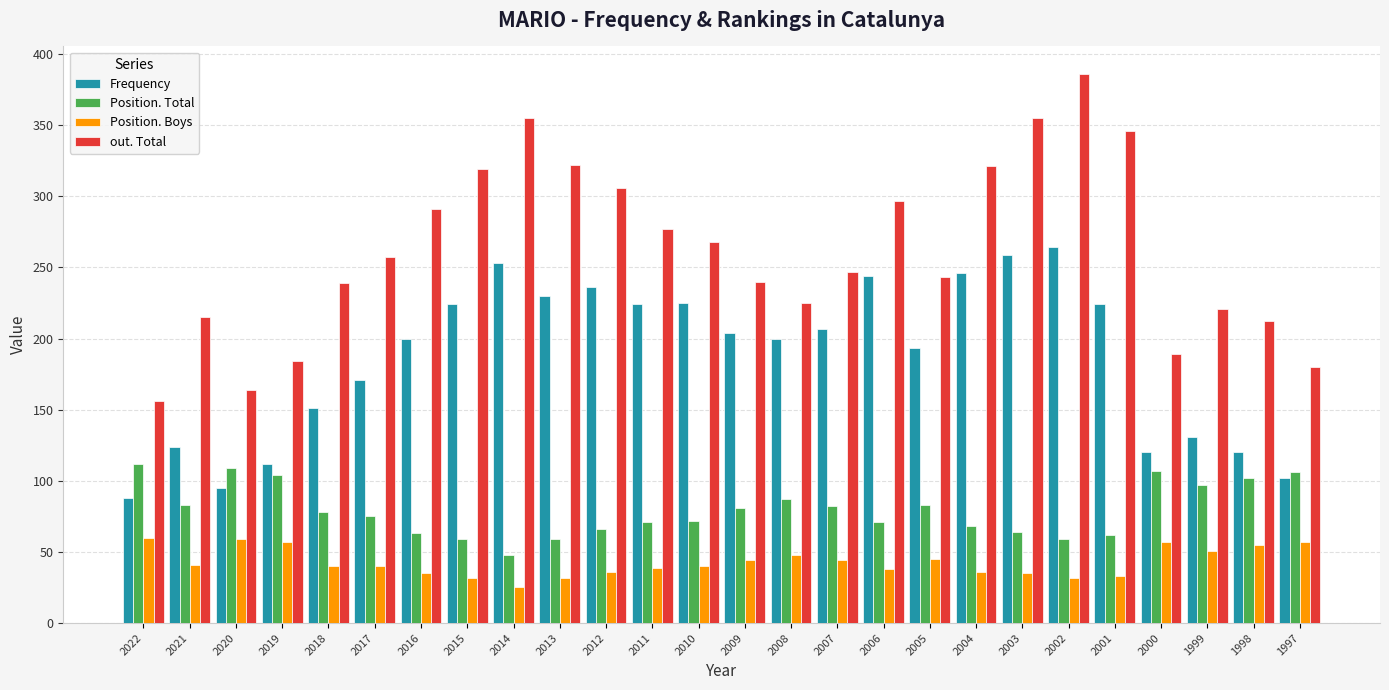

Read the Position. Total value at 1999.

97